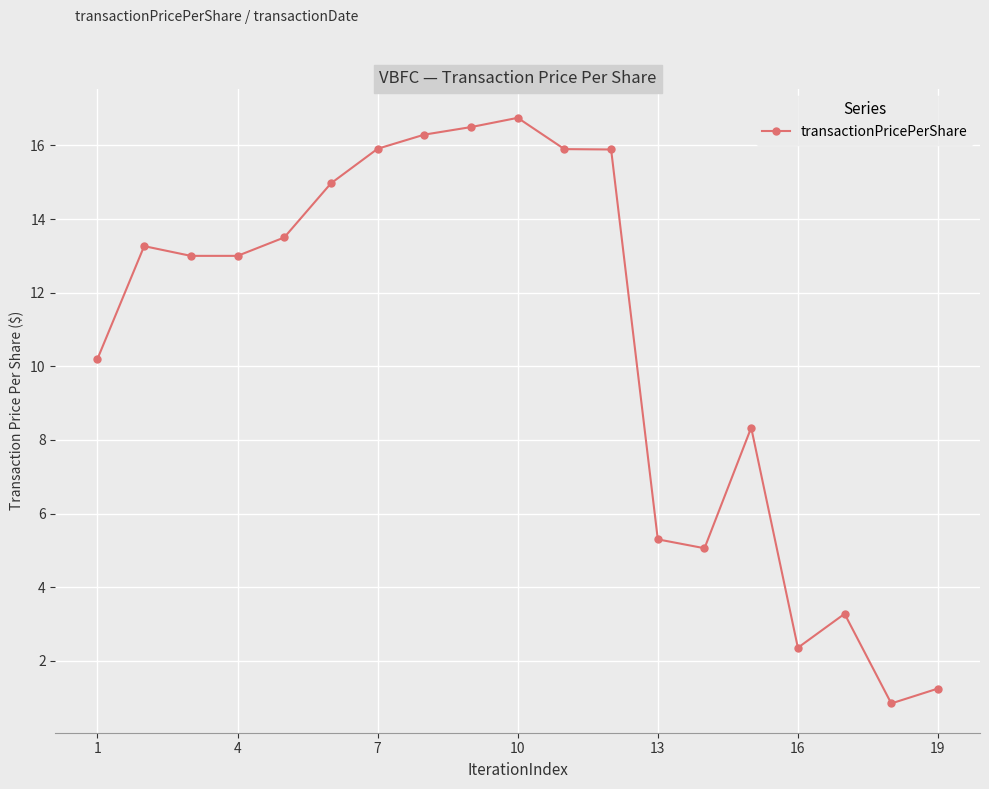

True or false: the data has more than 2 interior local peaks.

True